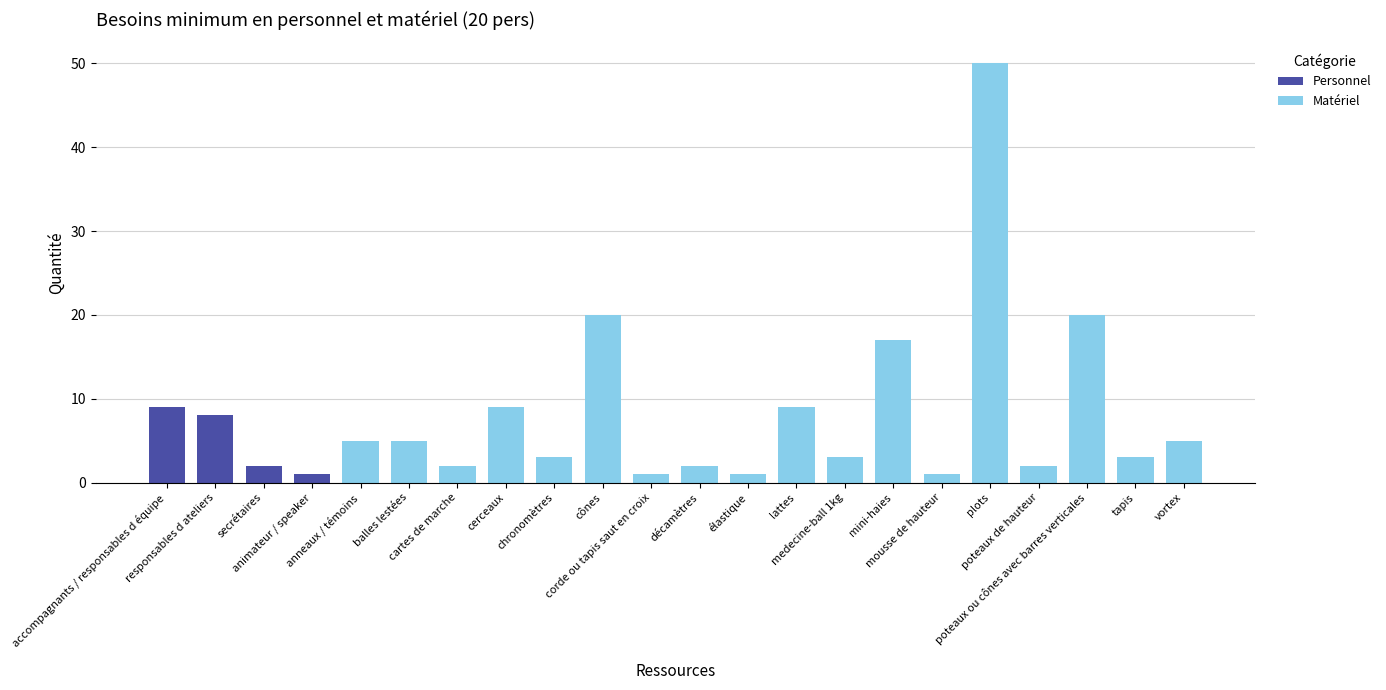

What is the spread (max minus min) of values at poteaux ou cônes avec barres verticales?

20